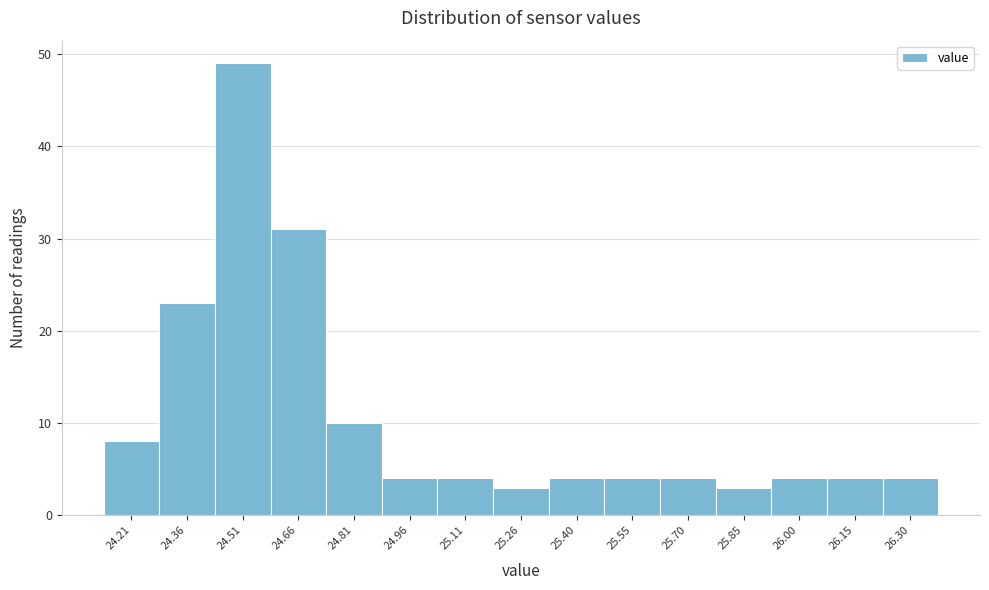

Over which range of the x-axis is the bar tallest?

24.44 to 24.58